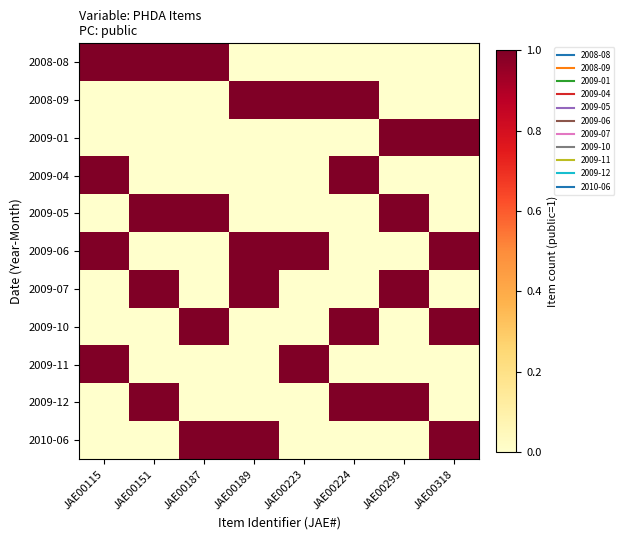

Which series has the largest total across all categories?

2009-06